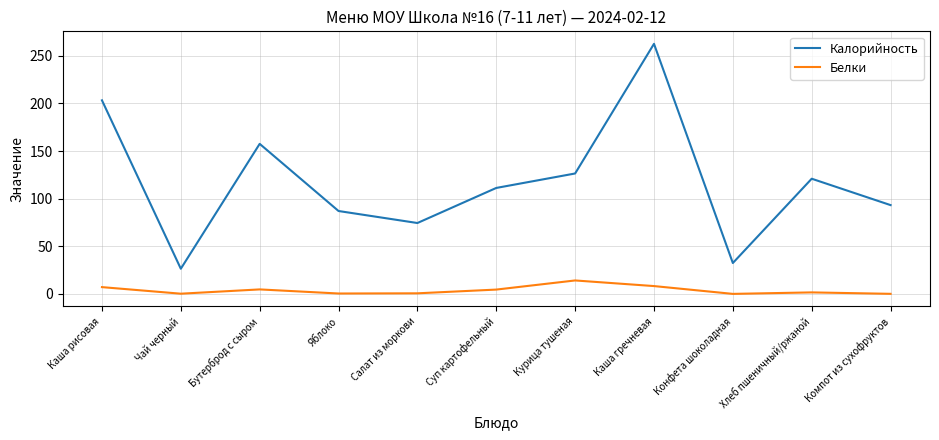

At which category does Белки reach its first local peak?

Бутерброд с сыром